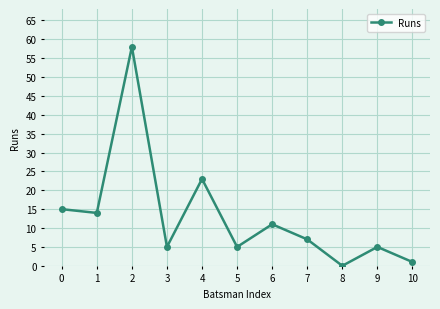

At which category does the data reach its first local peak?

2